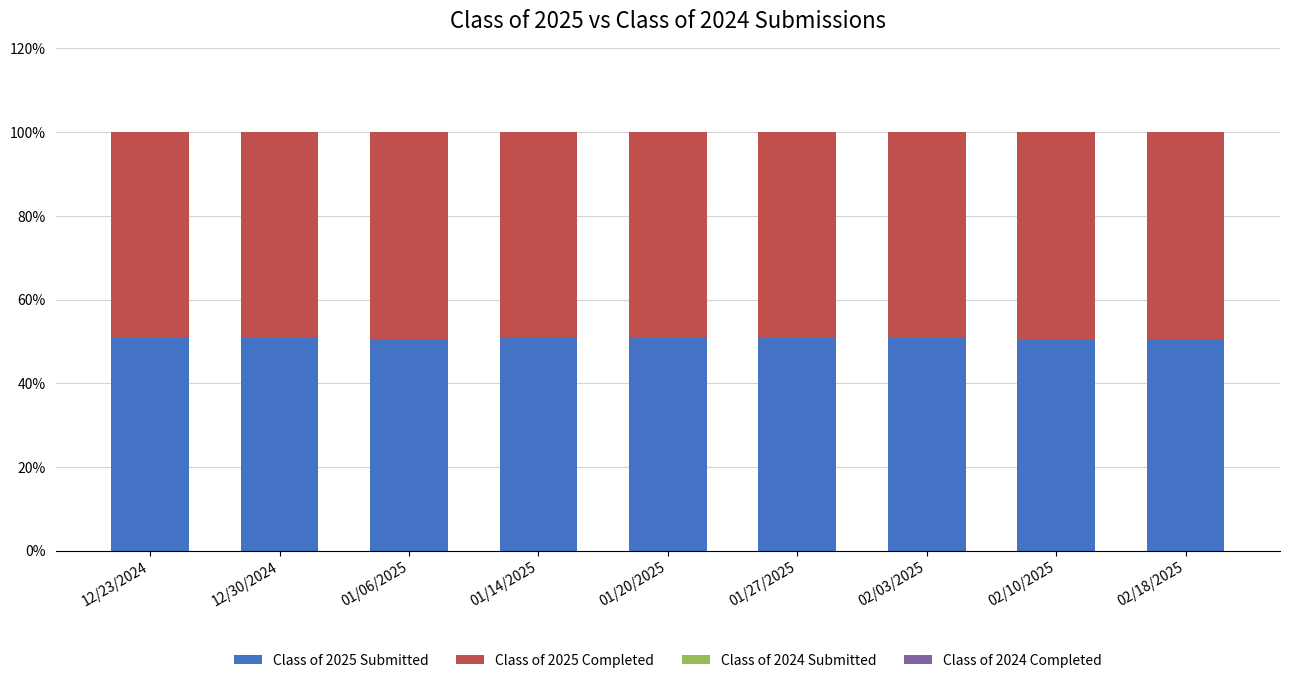

What is the average value of the Class of 2025 Submitted series?

50.8